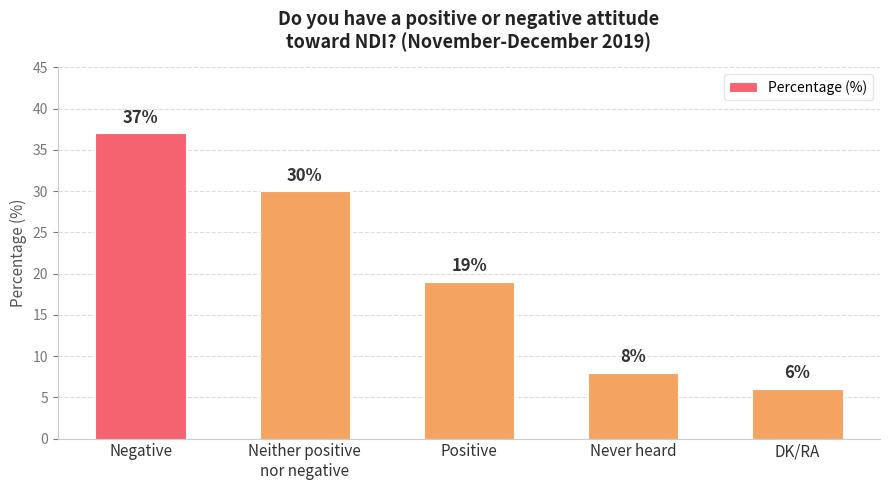

What position from the left is Never heard?

4